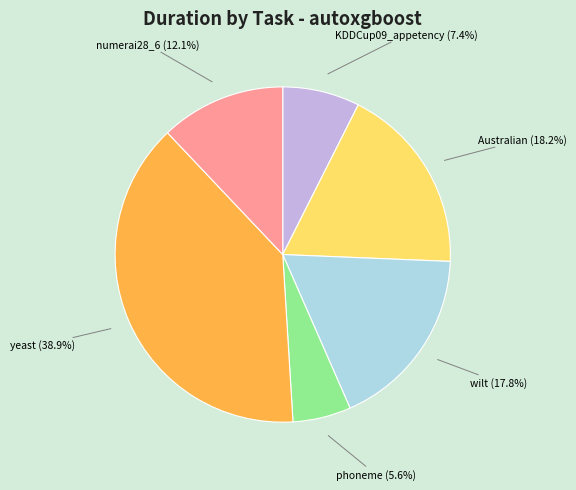

Does any single category account for the majority?

No